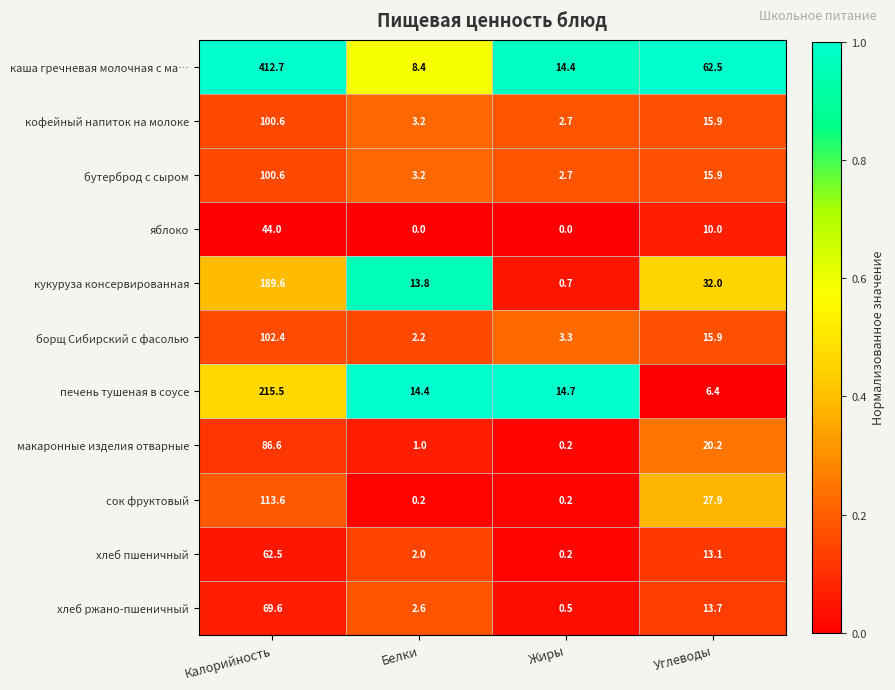

At which category is the sum across all series the highest?

Калорийность